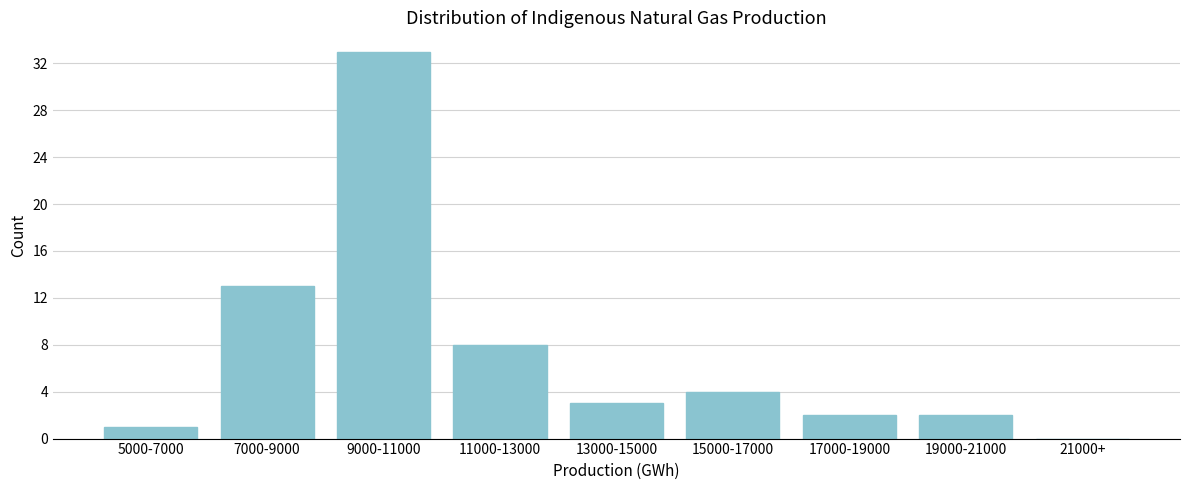

Reading left to right, transcribe all the data shown in this chart.

5000-7000=1	7000-9000=13	9000-11000=33	11000-13000=8	13000-15000=3	15000-17000=4	17000-19000=2	19000-21000=2	21000+=0